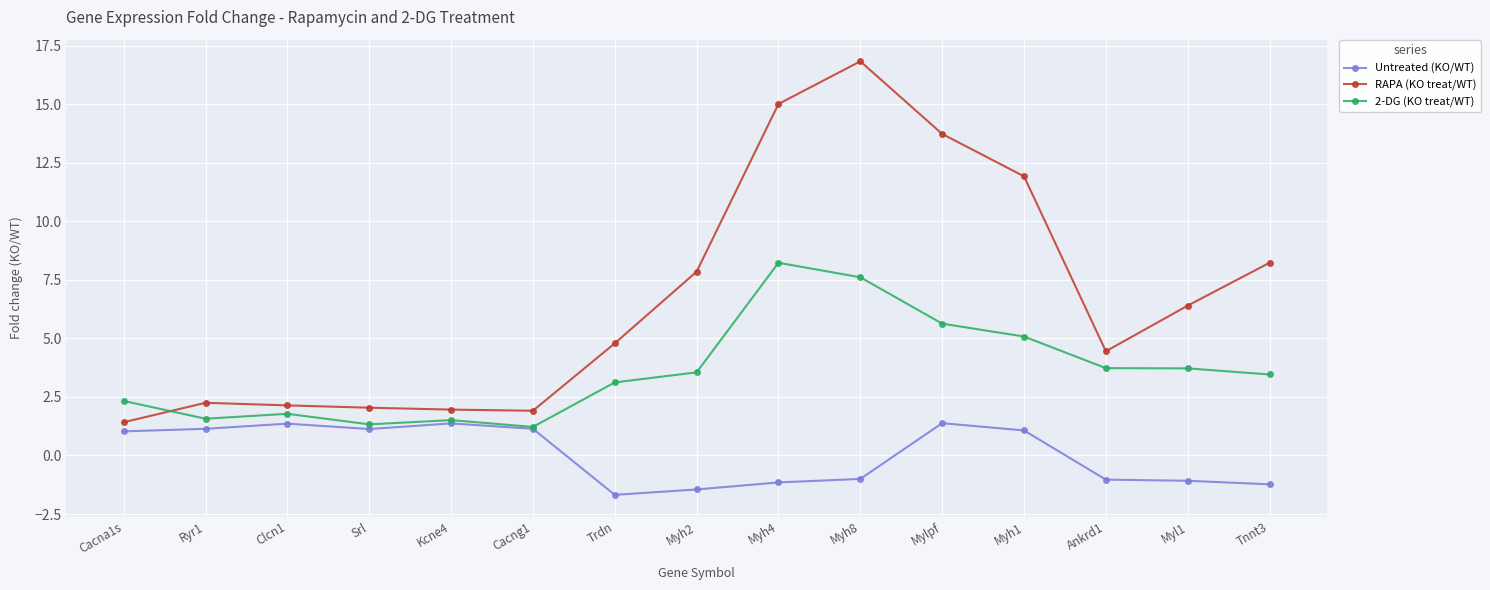

At which label does RAPA (KO treat/WT) reach its peak?

Myh8